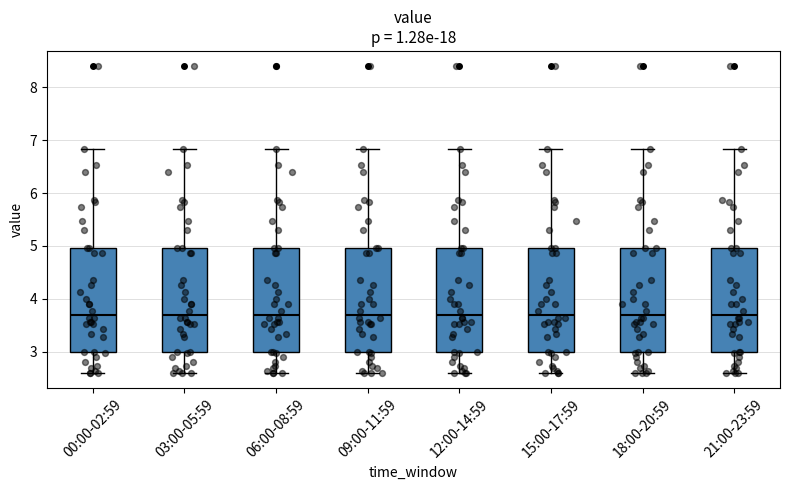

Reading left to right, read every box against the y-axis: the position of its median line, the range the box covers, and the ends of its whiskers. The values are not printed on the chart, so give them approximately, as read against the axis.

00:00-02:59: median 3.7, box 3.0 to 5.0, whiskers 2.6 to 6.8
03:00-05:59: median 3.7, box 3.0 to 5.0, whiskers 2.6 to 6.8
06:00-08:59: median 3.7, box 3.0 to 5.0, whiskers 2.6 to 6.8
09:00-11:59: median 3.7, box 3.0 to 5.0, whiskers 2.6 to 6.8
12:00-14:59: median 3.7, box 3.0 to 5.0, whiskers 2.6 to 6.8
15:00-17:59: median 3.7, box 3.0 to 5.0, whiskers 2.6 to 6.8
18:00-20:59: median 3.7, box 3.0 to 5.0, whiskers 2.6 to 6.8
21:00-23:59: median 3.7, box 3.0 to 5.0, whiskers 2.6 to 6.8